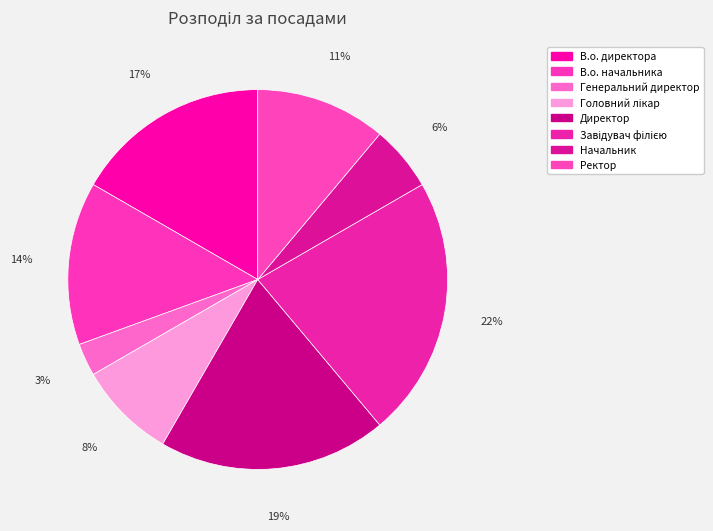

Which category has the smallest portion of the pie?

Генеральний директор